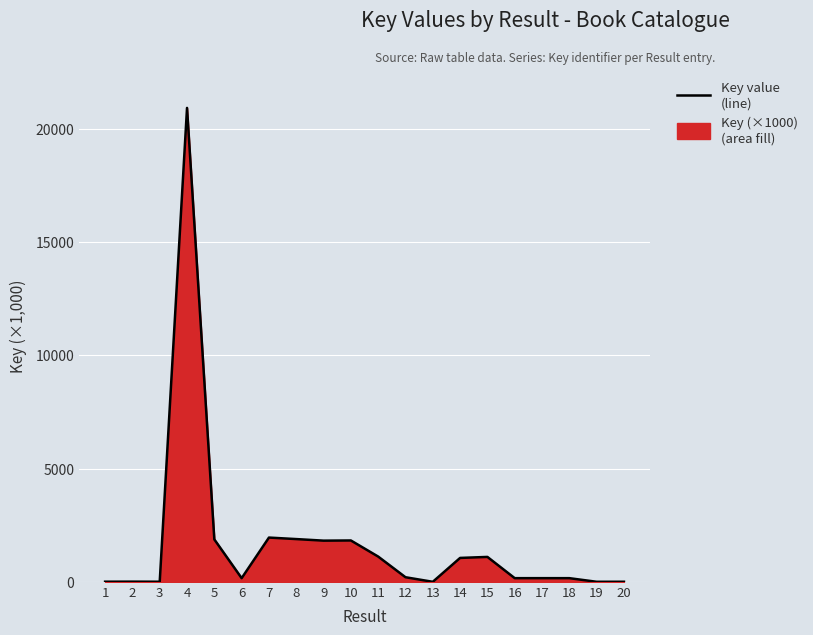

Which label corresponds to the smallest value in the chart?

13